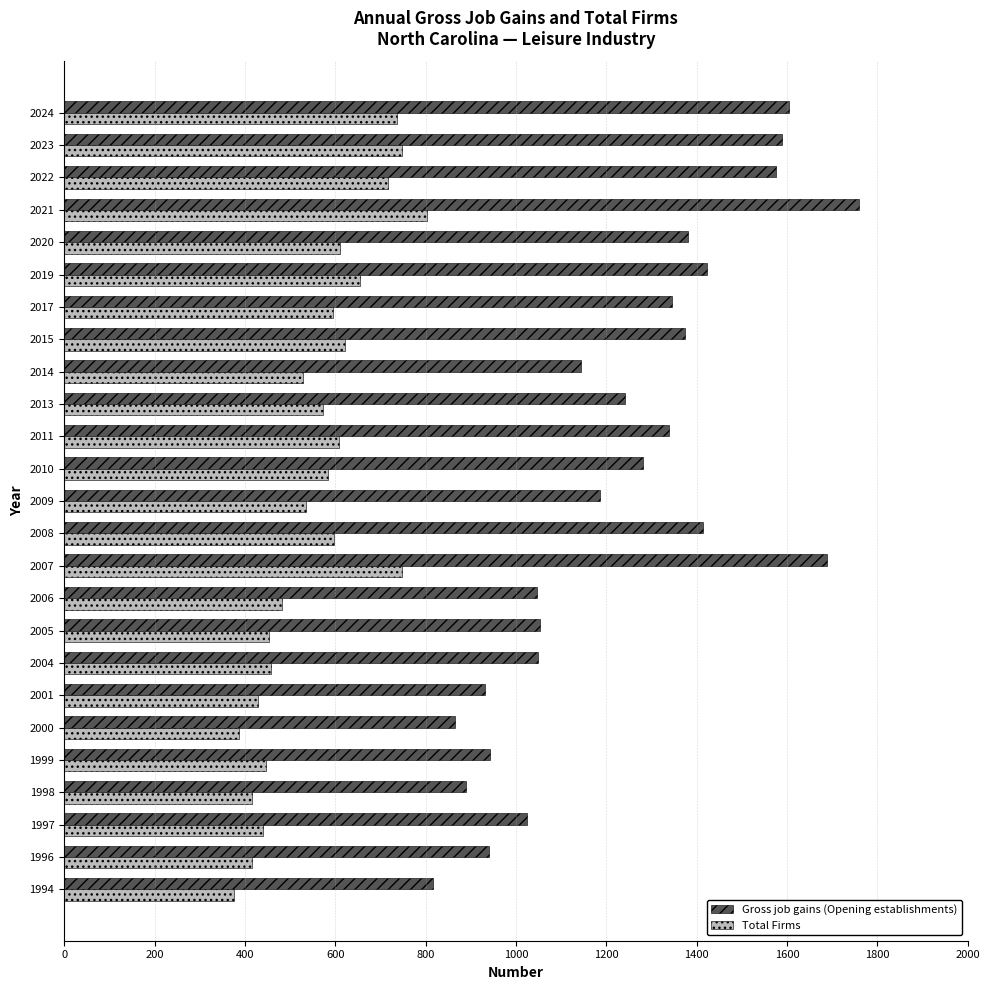

Which category has the highest value across all series?

2021